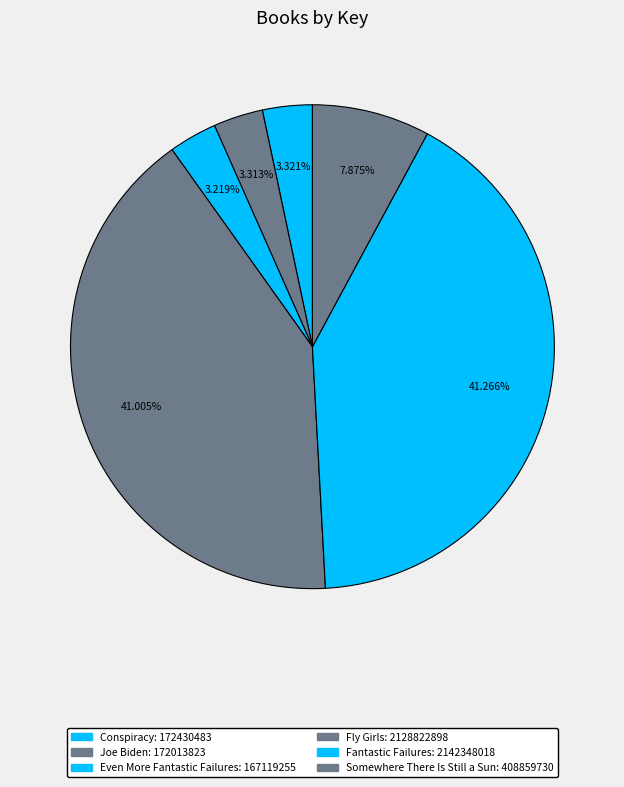

Combined, do Fly Girls and Joe Biden account for over 50%?

No